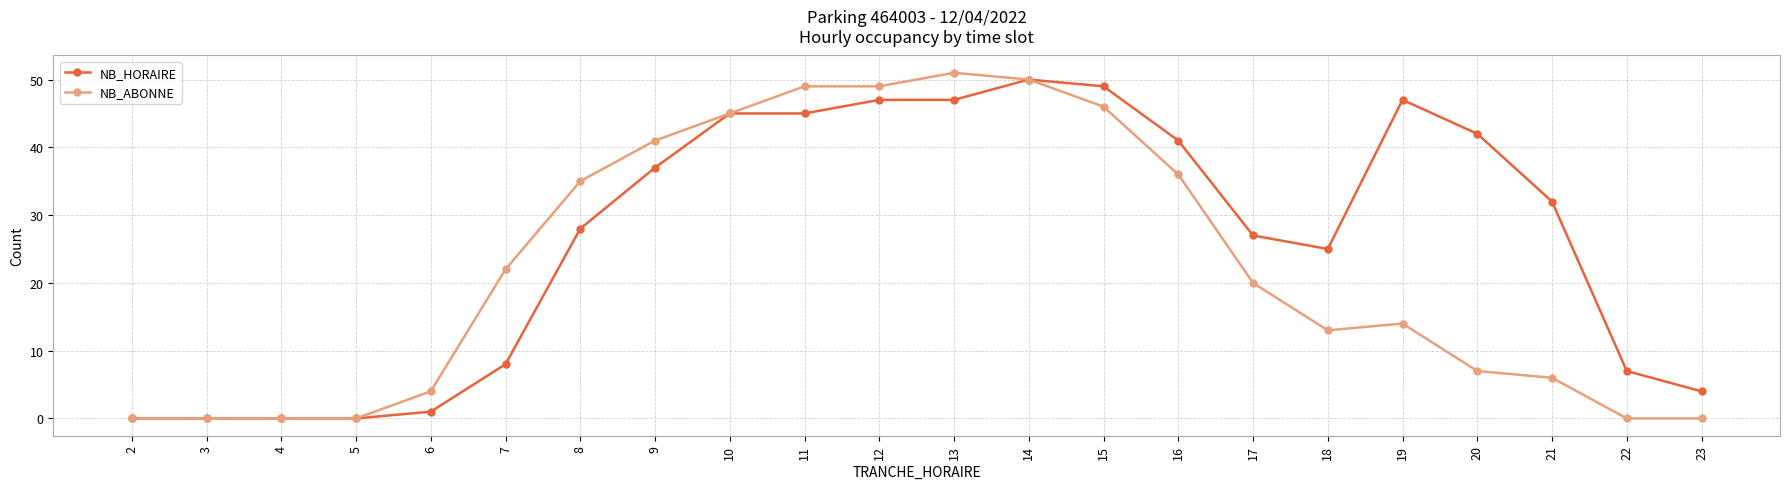

What is the difference between the maximum and minimum values in the NB_ABONNE series?

51